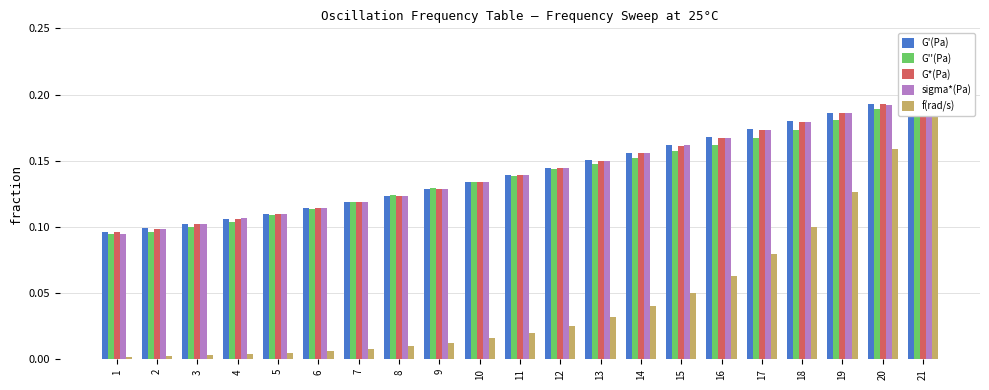

Which label corresponds to the smallest value in the chart?

1